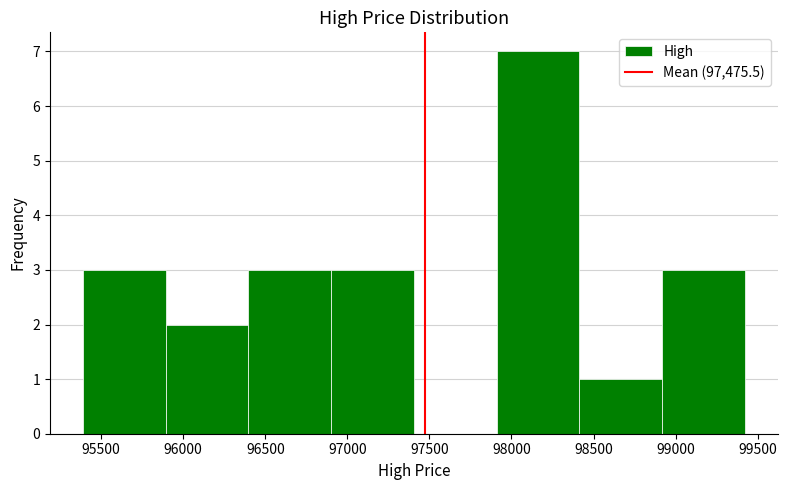

How tall is the bar that spans 97900 to 98400 on the x-axis? Neither the bar edges nor the heights are printed on the chart, so give them approximately, as read against the axes.

7